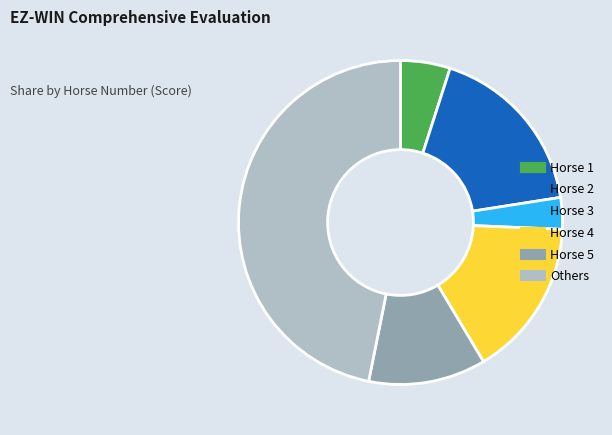

Is there any slice that represents more than half of the pie?

No